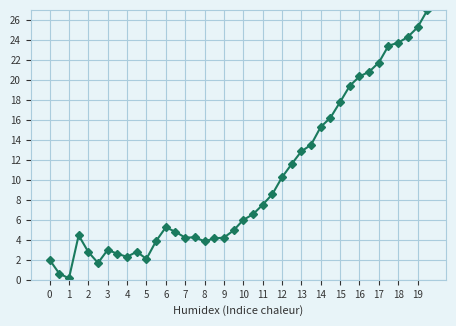

True or false: there are more than 2 points higher than both neighbors.

True